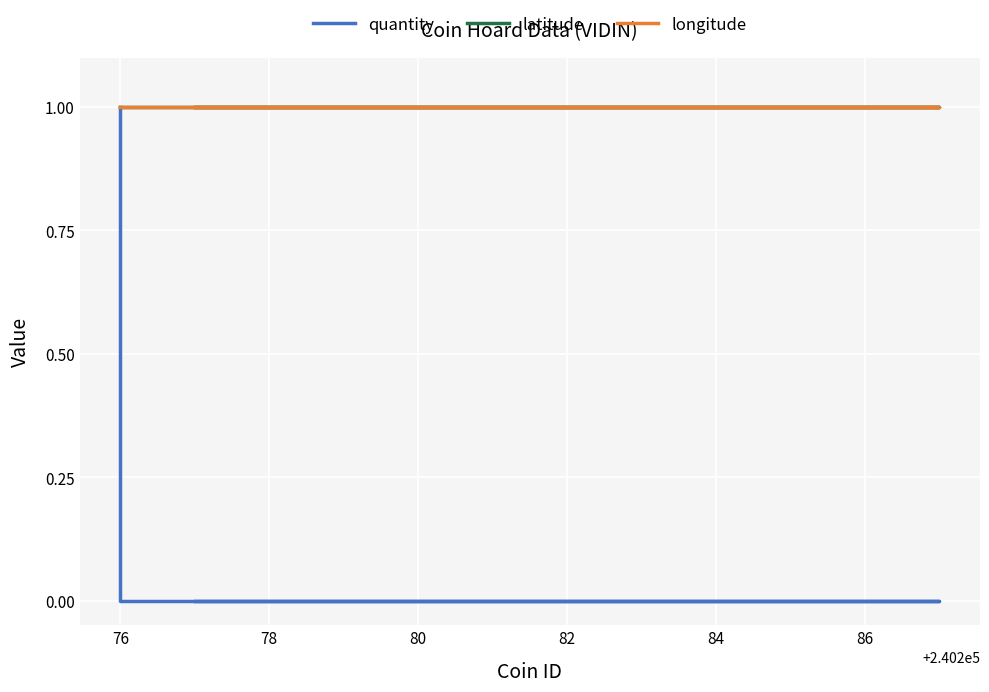

True or false: longitude and latitude intersect in this chart.

False